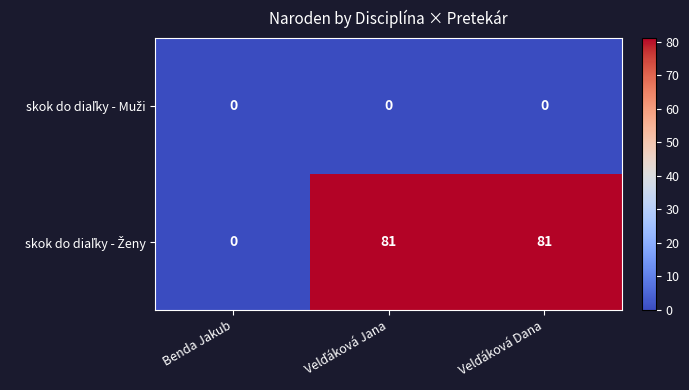

What is the maximum value shown in the chart?

81